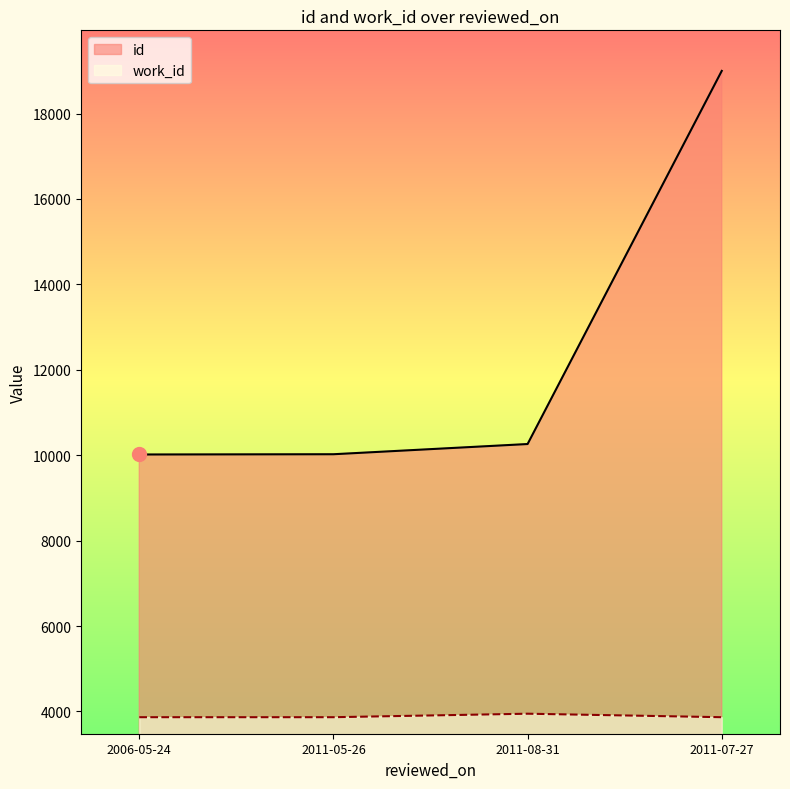

List the series in order of their peak value, highest first.

id, work_id